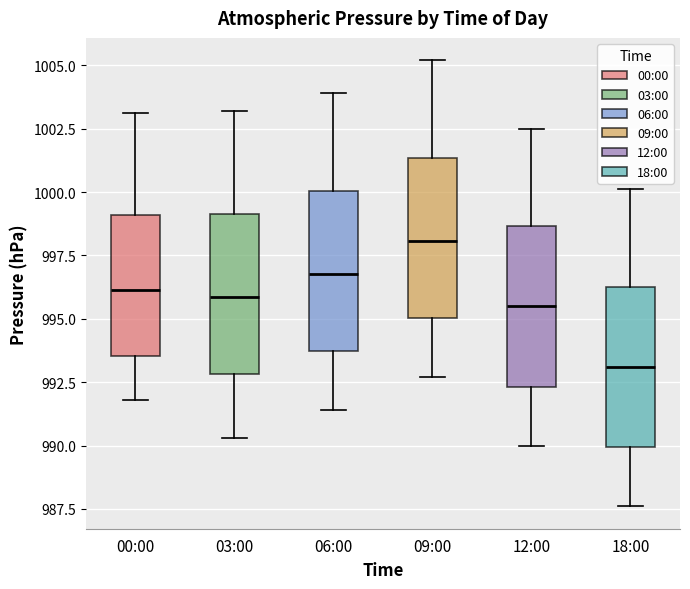

Reading left to right, transcribe this box plot: for each box, give where its median line is, the range the box spans, and where its two whiskers end, as read against the y-axis. The values are not printed on the chart, so give them approximately, as read against the axis.

00:00: median 996.0, box 993.5 to 999.0, whiskers 992.0 to 1003.0
03:00: median 996.0, box 993.0 to 999.0, whiskers 990.5 to 1003.0
06:00: median 997.0, box 993.5 to 1000.0, whiskers 991.5 to 1004.0
09:00: median 998.0, box 995.0 to 1001.5, whiskers 992.5 to 1005.0
12:00: median 995.5, box 992.5 to 998.5, whiskers 990.0 to 1002.5
18:00: median 993.0, box 990.0 to 996.5, whiskers 987.5 to 1000.0